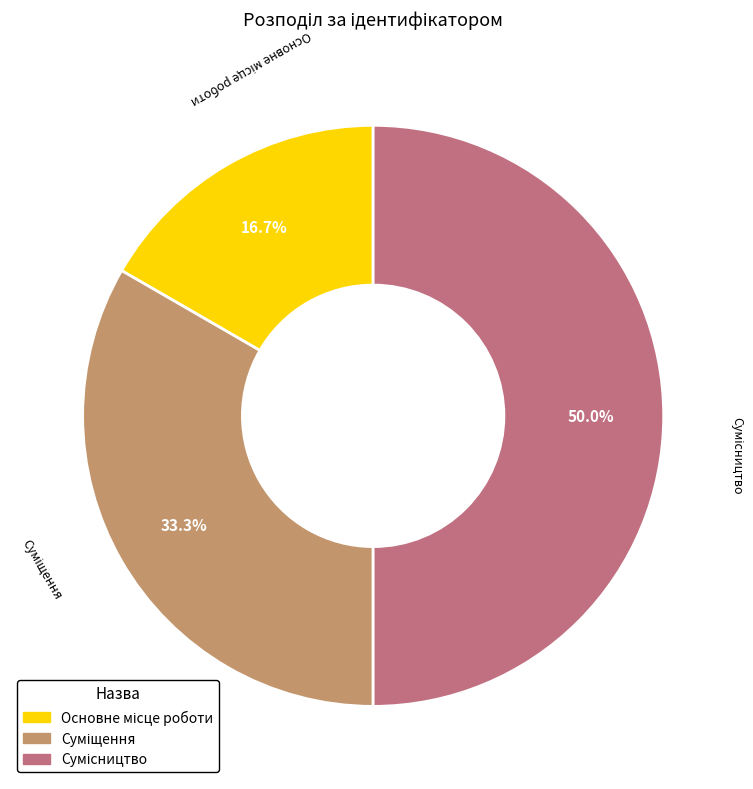

Count the number of slices in the pie.

3